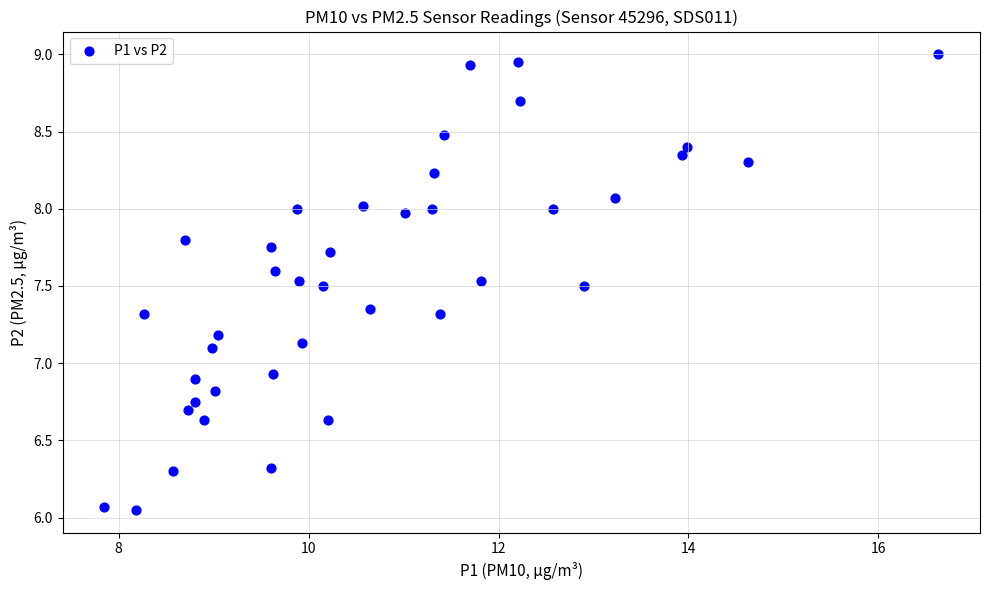

What is the range of X values (max minus min)?

8.8